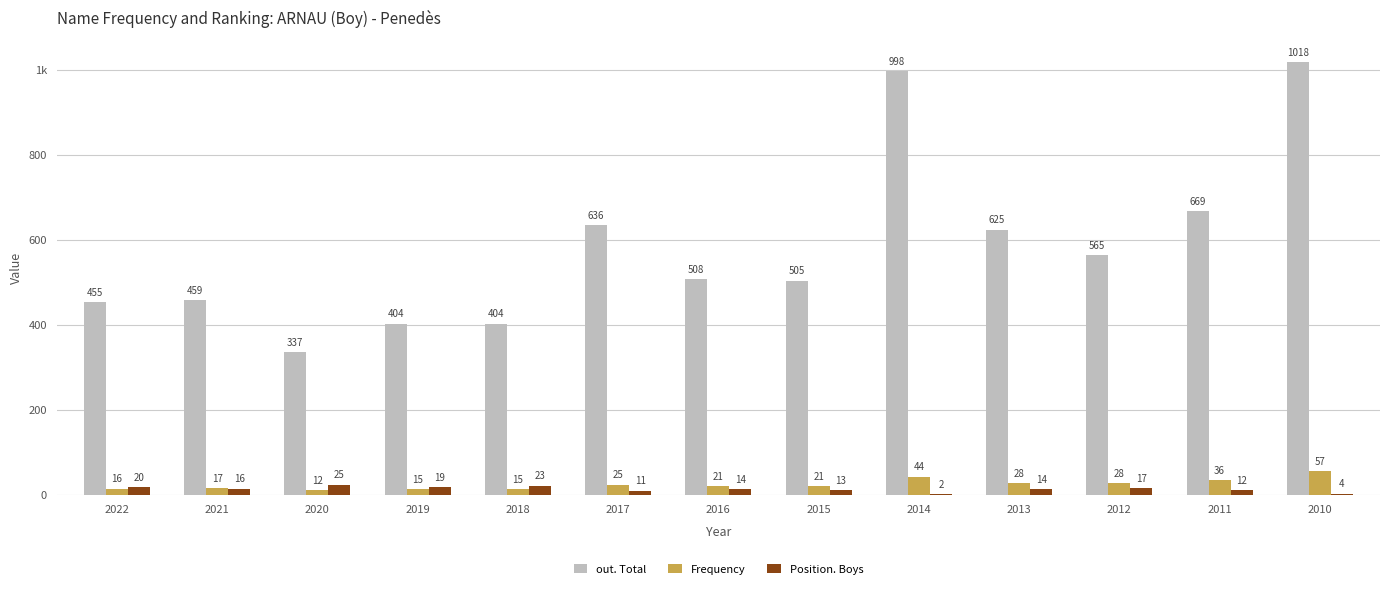

What are all the series names shown in the legend?

out. Total, Frequency, Position. Boys